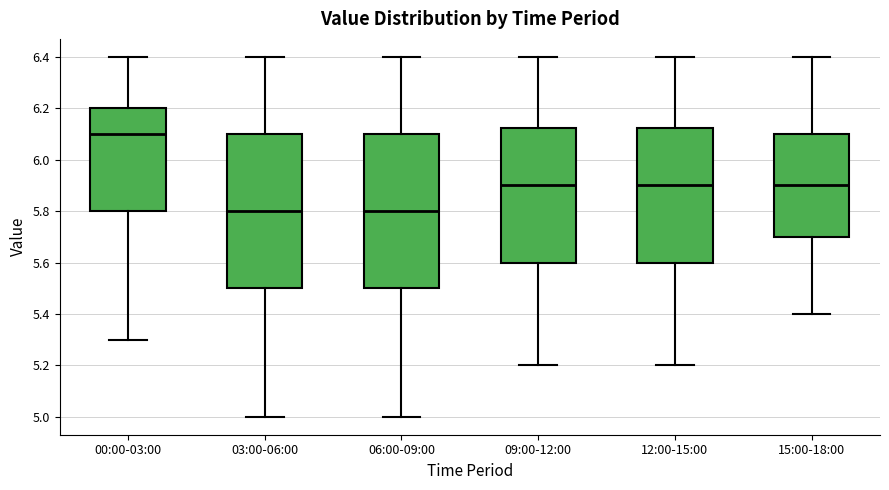

Where is the lower edge of the box for 03:00-06:00 on the y-axis? The values are not printed on the chart, so give them approximately, as read against the axis.

5.50